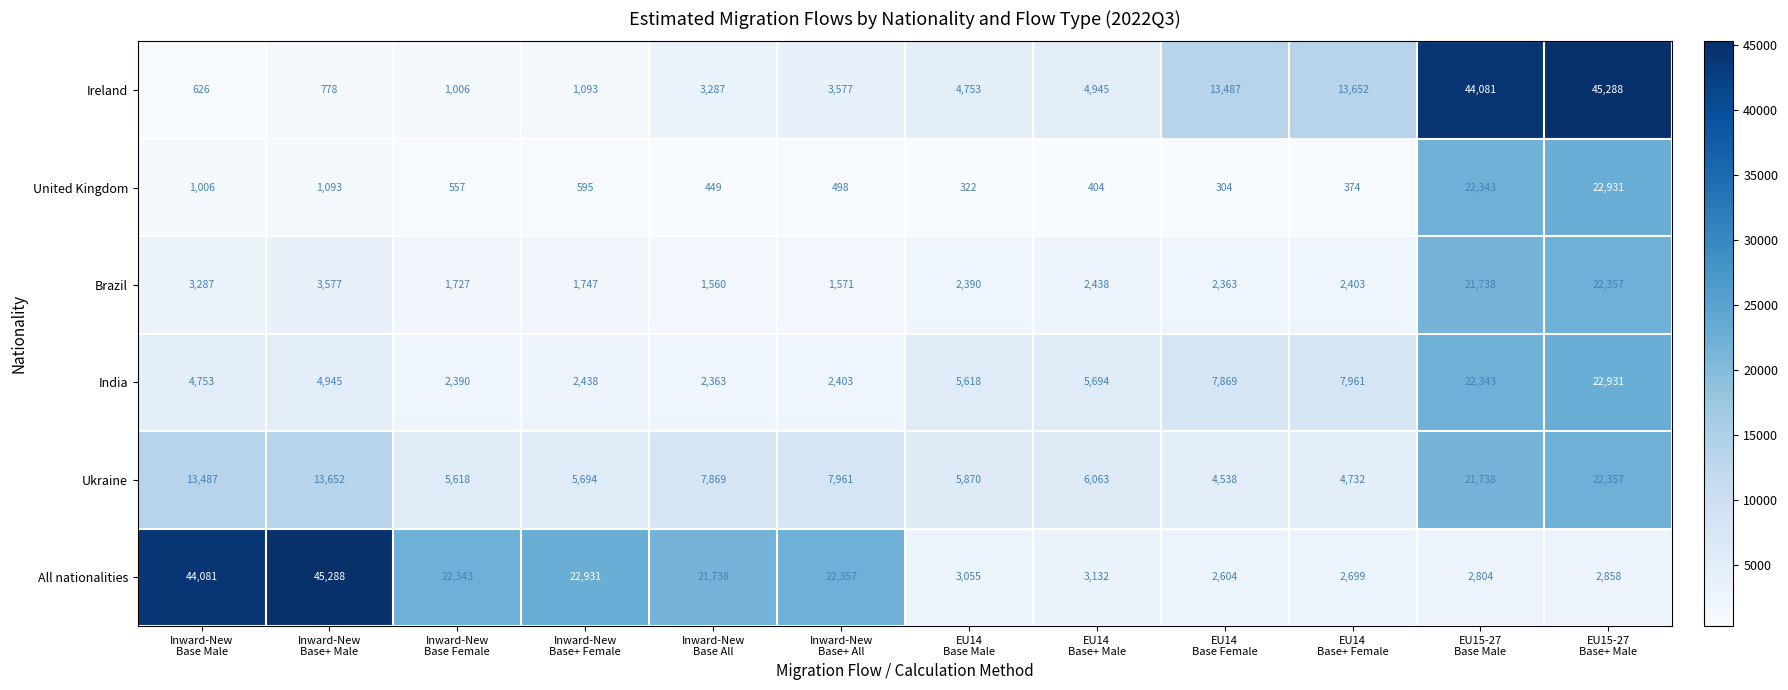

Which series has the widest spread of values?

Ireland